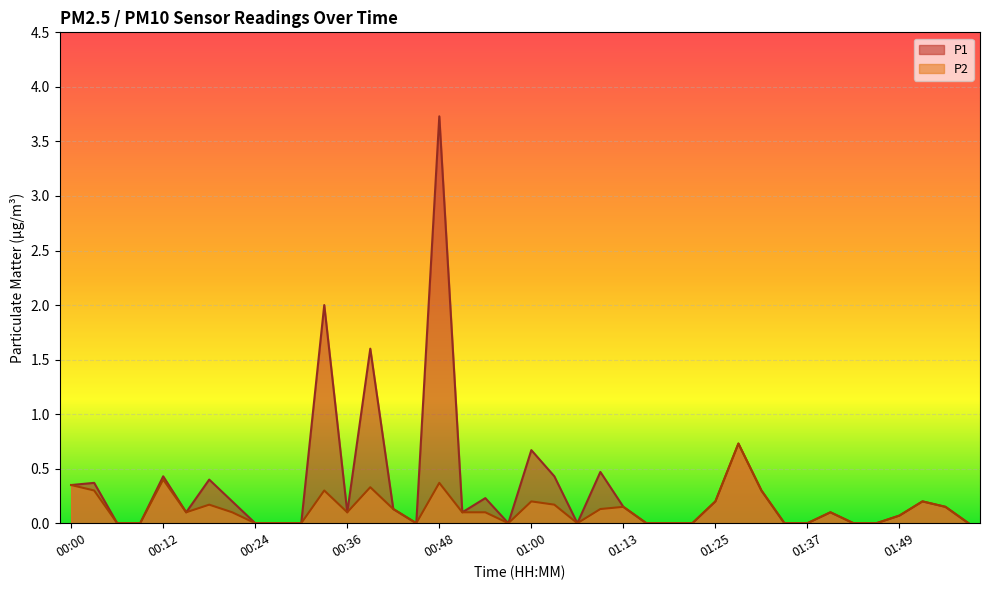

True or false: P1 has more than 1 interior local peaks.

True